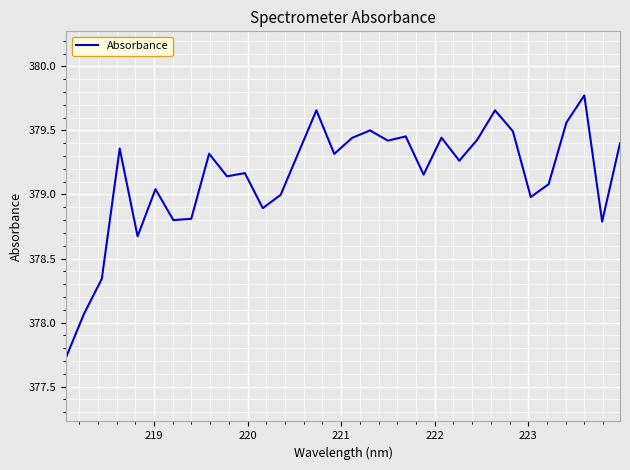

What is the minimum value shown in the chart?

377.7